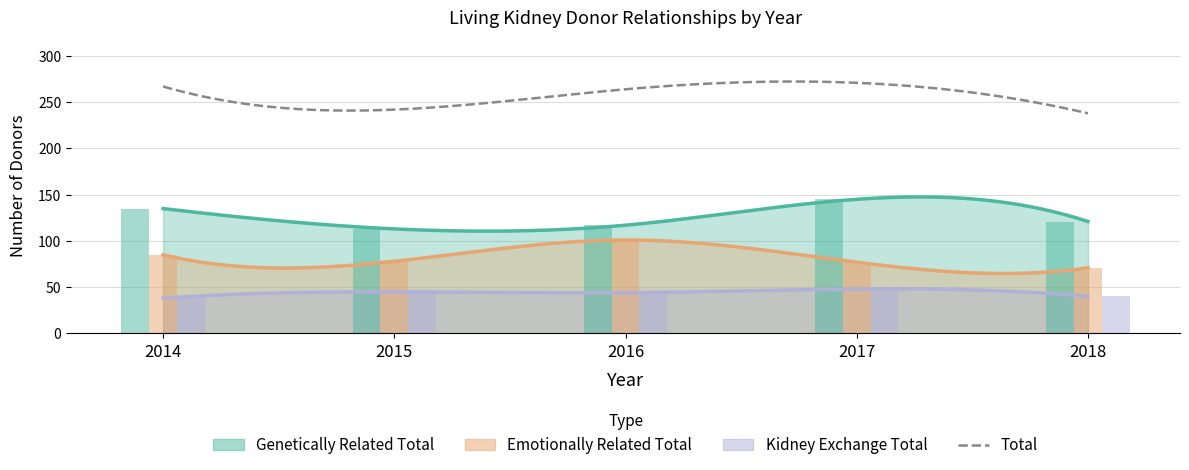

What is the average value of the Kidney Exchange Total series?

43